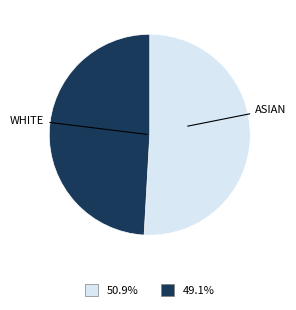

Is there a majority slice in this chart?

Yes